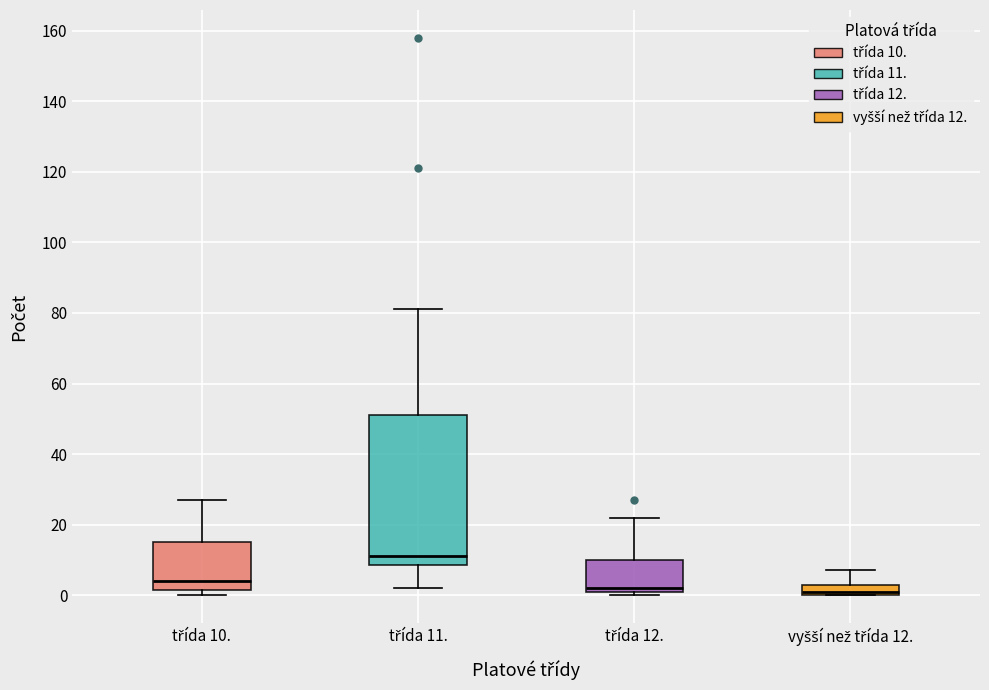

Reading left to right, transcribe this box plot: for each box, give where its median line is, the range the box spans, and where its two whiskers end, as read against the y-axis. The values are not printed on the chart, so give them approximately, as read against the axis.

třída 10.: median 4, box 2 to 16, whiskers 0 to 28
třída 11.: median 12, box 8 to 52, whiskers 2 to 82
třída 12.: median 2 (just above the box's lower edge), box 2 to 10, whiskers 0 to 22
vyšší než třída 12.: median 2, box 0 to 4, whiskers 0 to 8